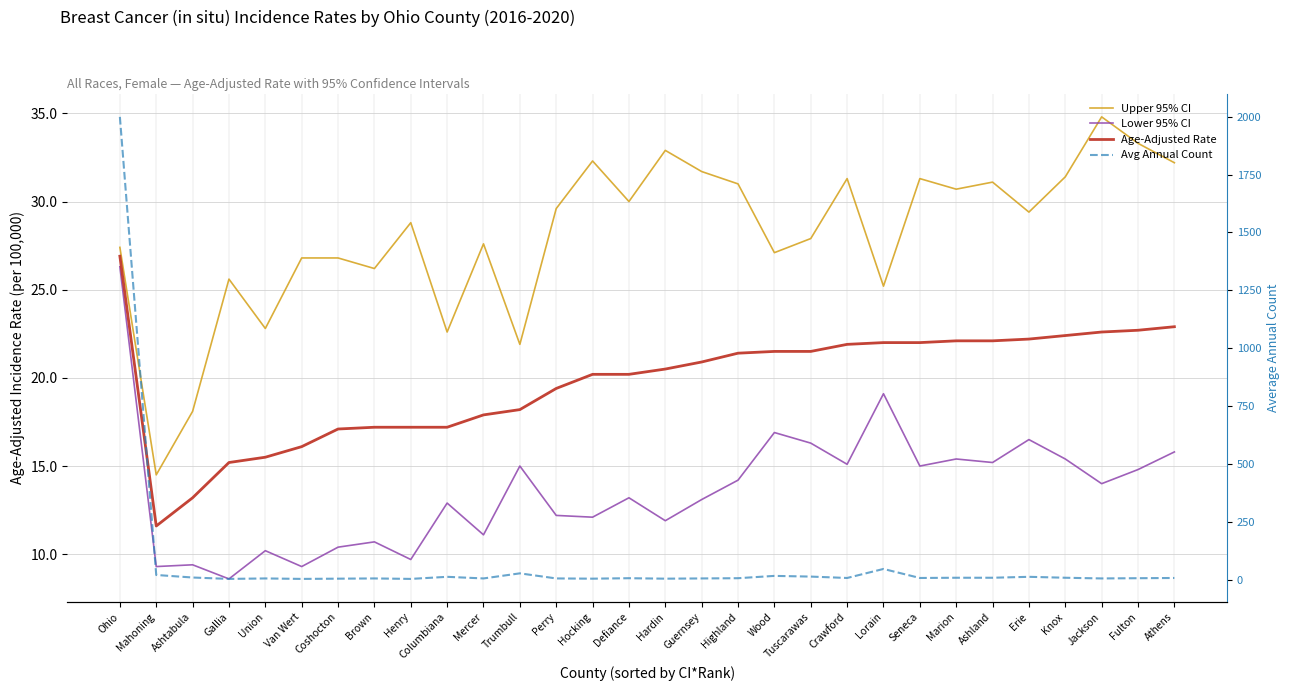

Where do Avg Annual Count and Upper 95% CI first cross each other?

Mahoning and Ashtabula